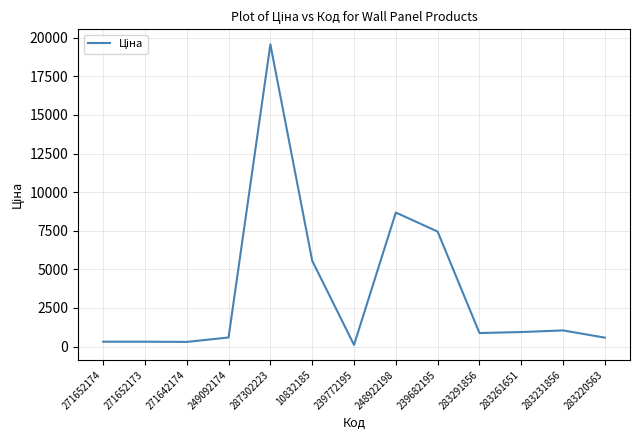

What is the maximum value shown in the chart?

19564.9